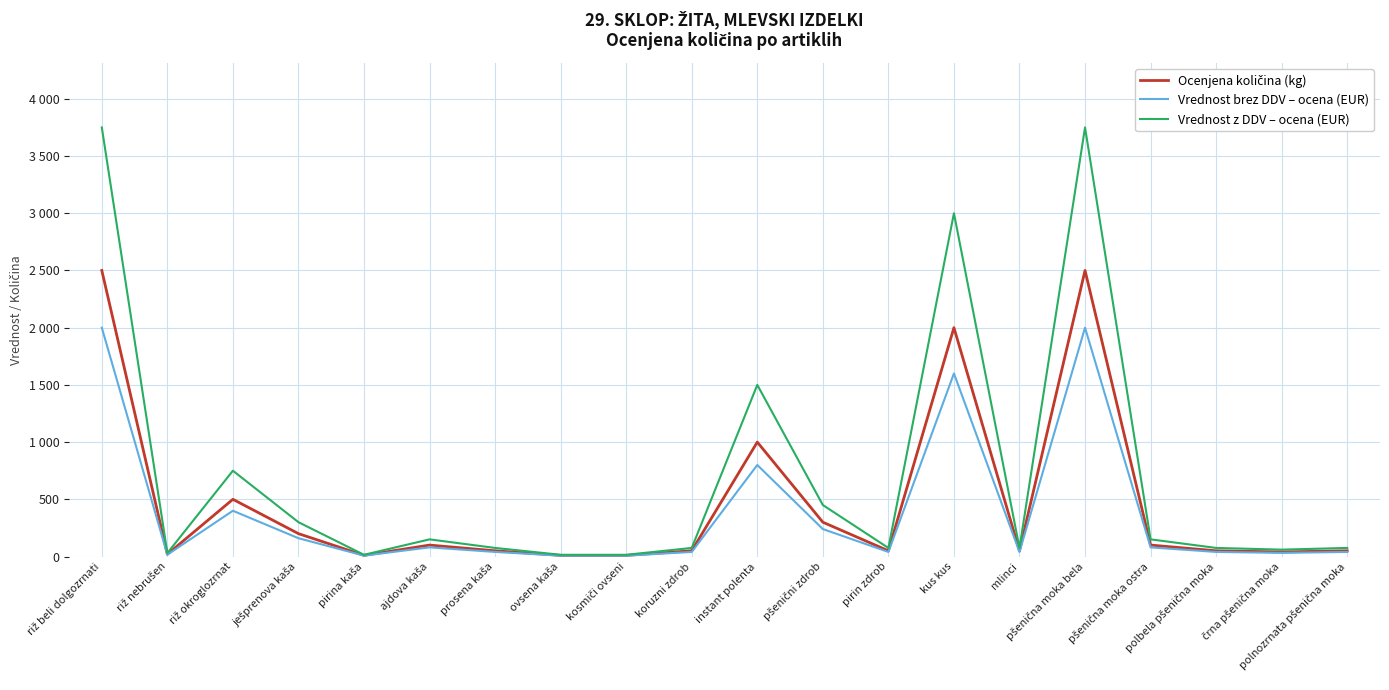

What is the total value across all series at riž beli dolgozrnati?

8250